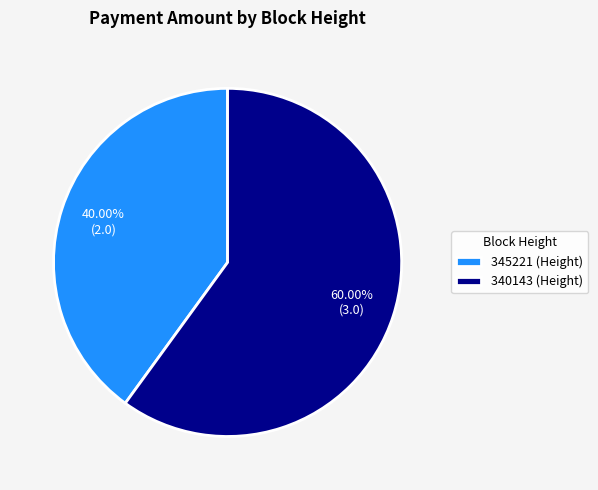

Does 340143 represent more than half of the total?

Yes